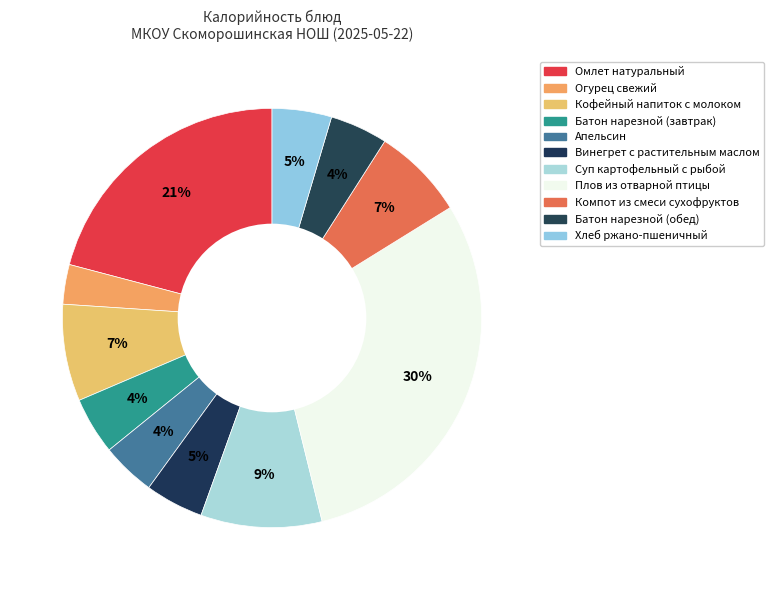

Is there any slice that represents more than half of the pie?

No